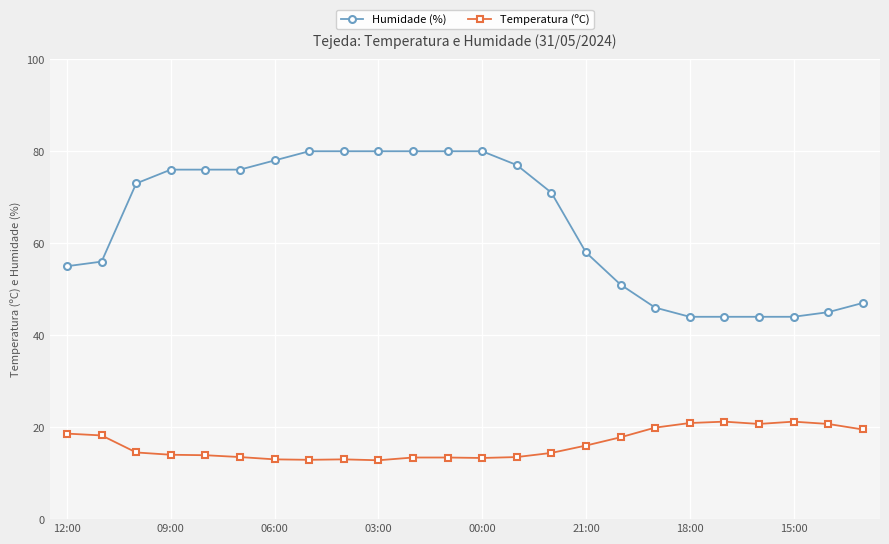

What is the value of the Temperatura (ºC) point at the 14th from the left?

13.5